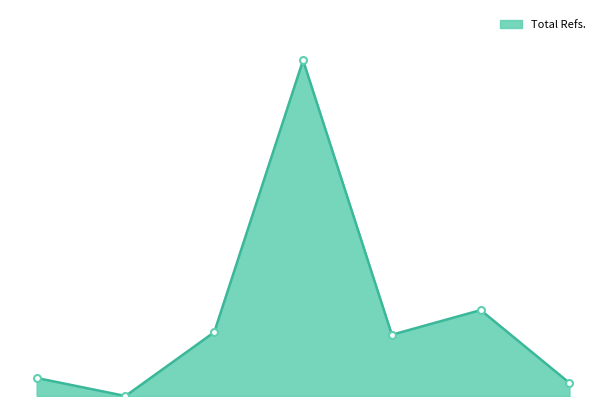

Does the chart have visible grid lines?

No